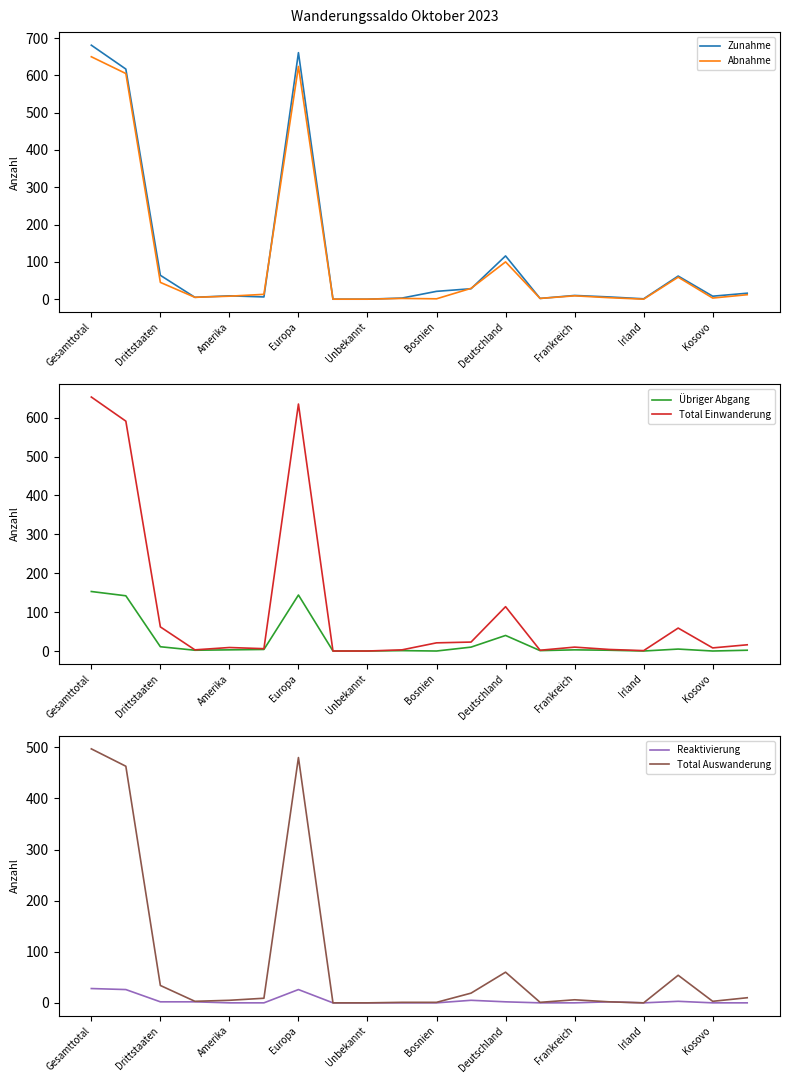

True or false: Abnahme has a value of 394 at Irland.

False